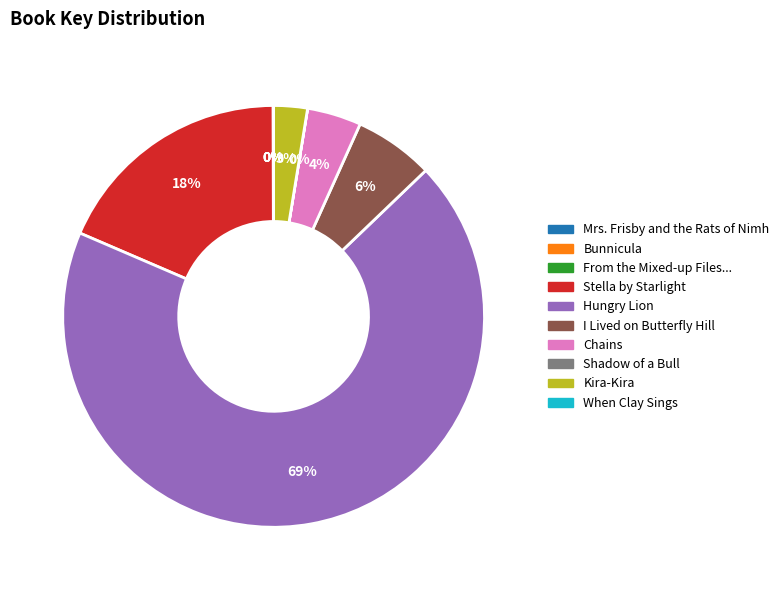

To the nearest percent, what is the average slice percentage?

10%